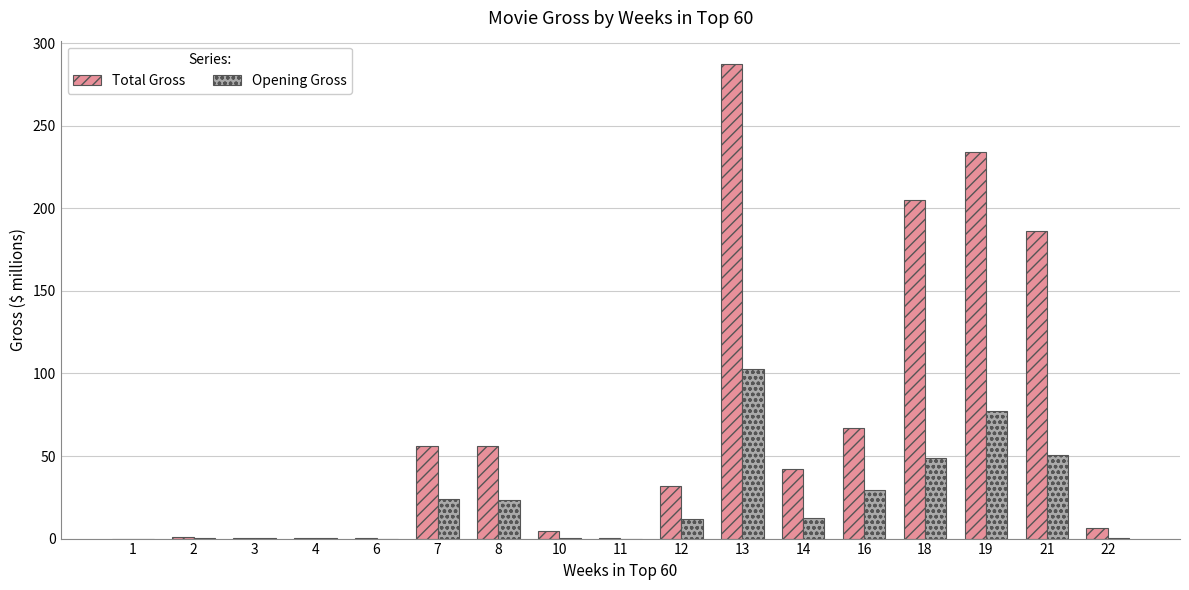

Which series changed the most between 2 and 13?

Total Gross